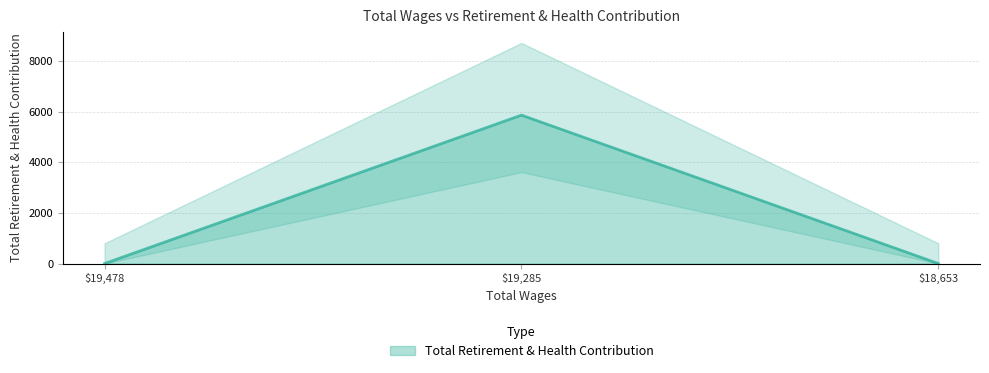

At which label is the value closest to 2928?

19478.0